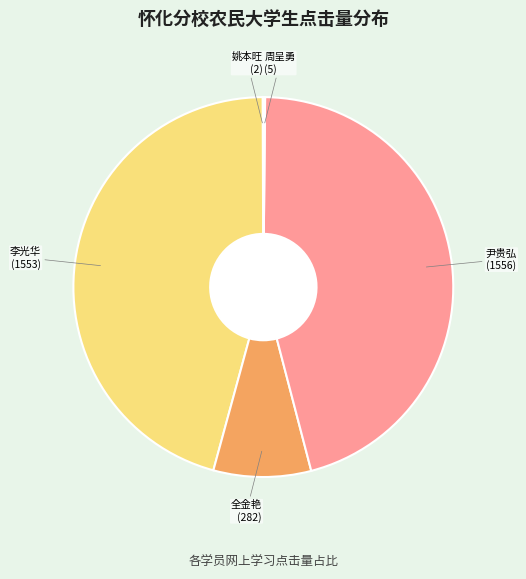

Is there a majority slice in this chart?

No